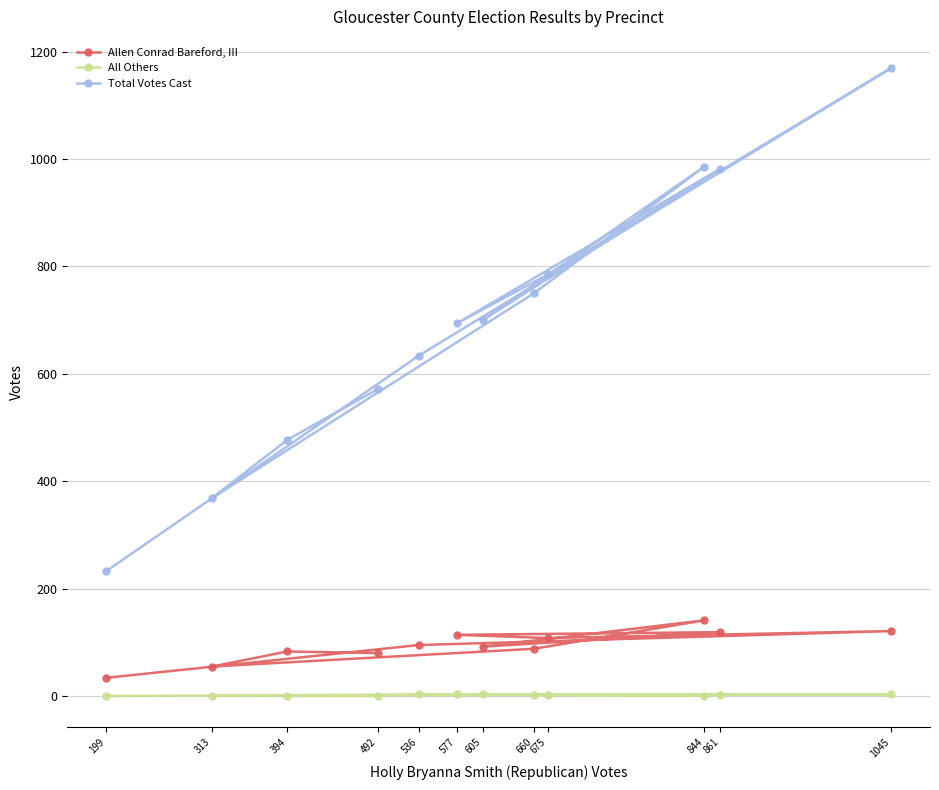

Reading left to right, what are all the values shown in this chart?

Allen Conrad Bareford, III: 80	83	55	88	141	92	119	114	108	121	95	34
All Others: 0	0	1	2	1	3	2	3	2	3	3	0
Total Votes Cast: 572	477	369	750	986	700	982	694	785	1169	634	233